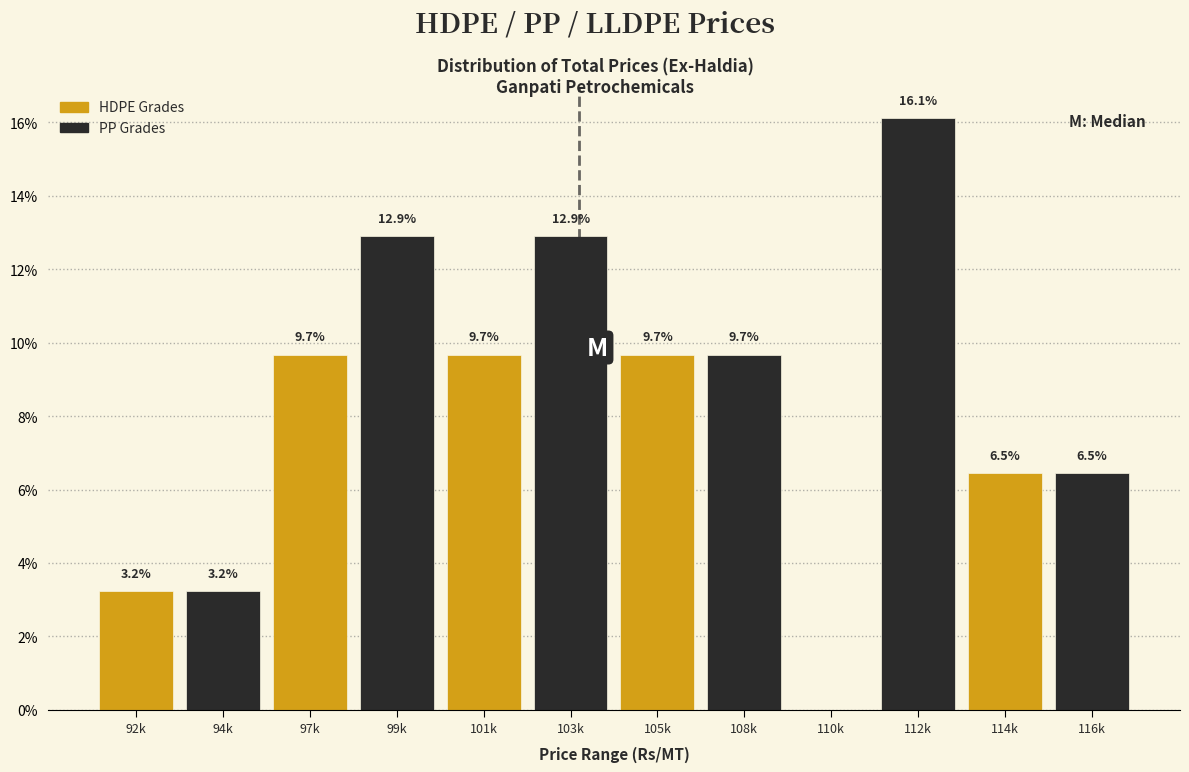

Reading left to right, transcribe all the data shown in this chart.

92k=3.2	94k=3.2	97k=9.7	99k=12.9	101k=9.7	103k=12.9	105k=9.7	108k=9.7	110k=0.0	112k=16.1	114k=6.5	116k=6.5